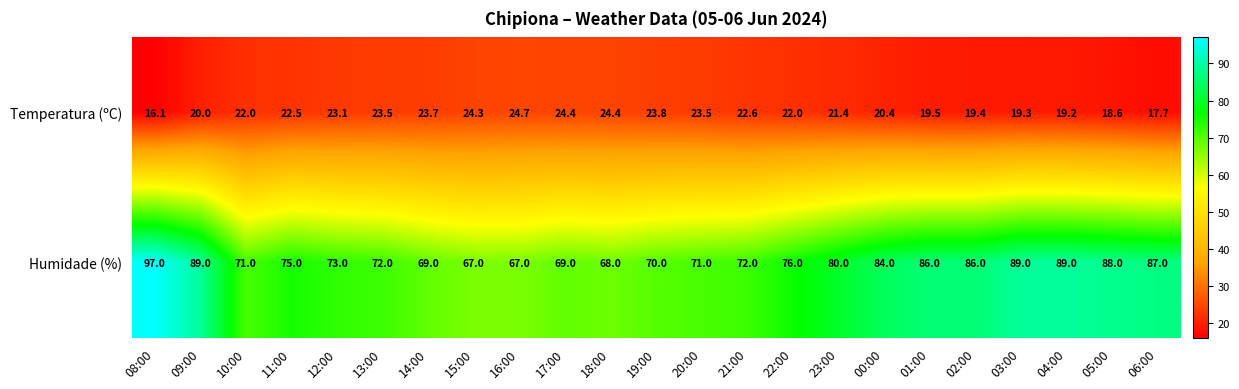

What is the maximum value shown in the chart?

97.0